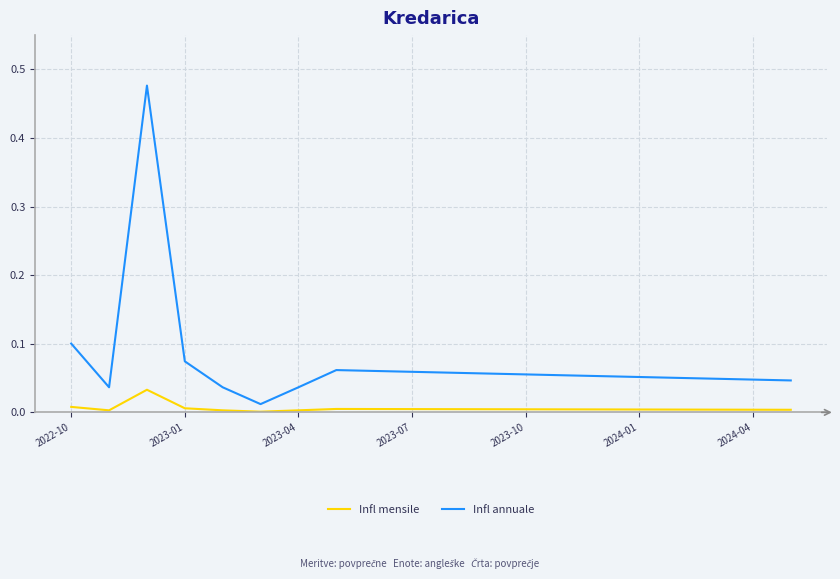

True or false: Infl mensile and Infl annuale cross at least once.

False